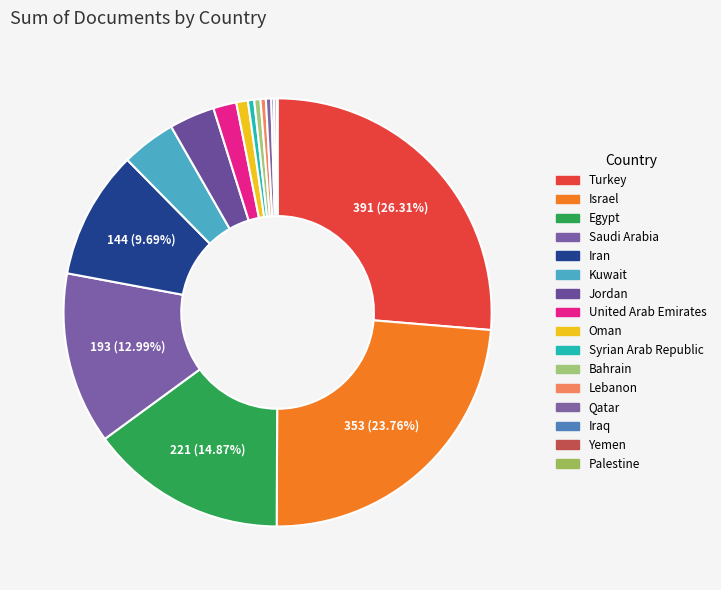

What is the change in value from Egypt to Qatar?

-215